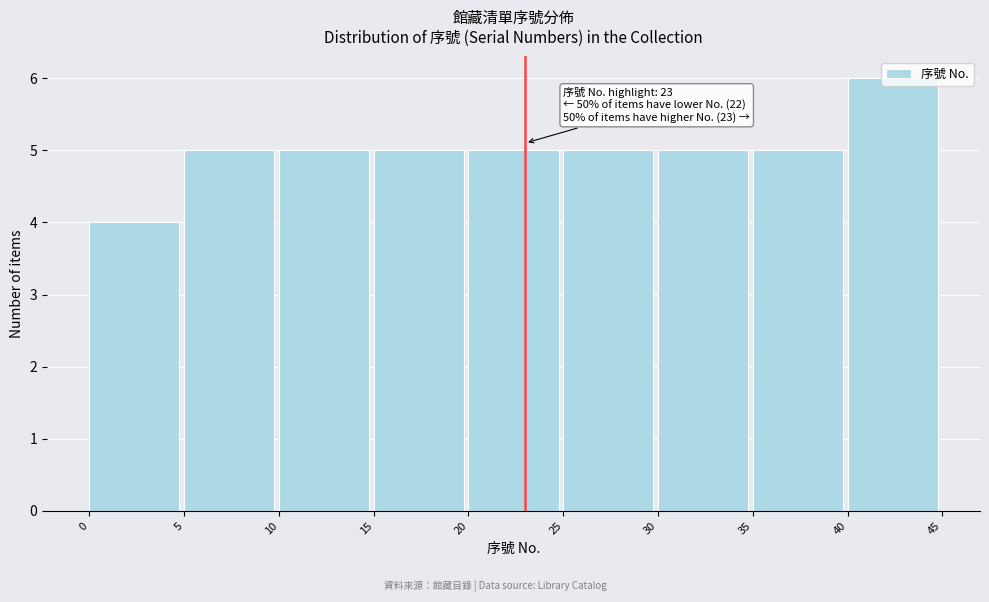

Which range on the x-axis has the tallest bar?

40 to 45